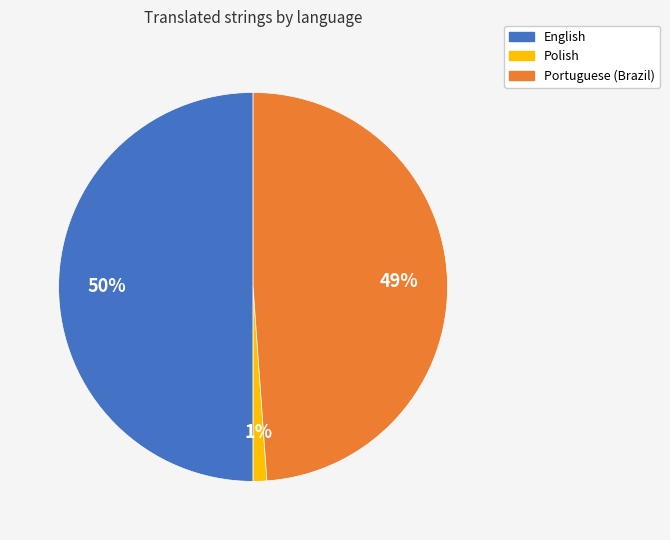

What percentage is the Polish slice, to the nearest percent?

1%